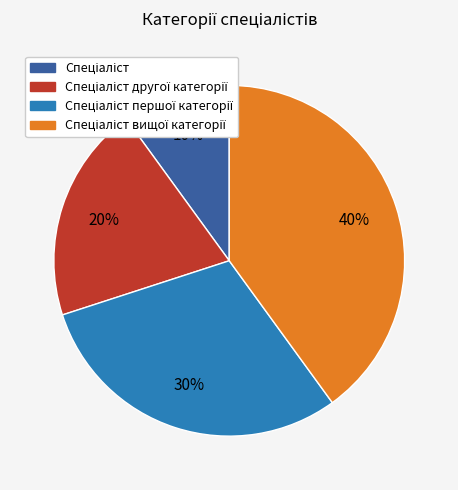

To the nearest percent, what is the average slice percentage?

25%